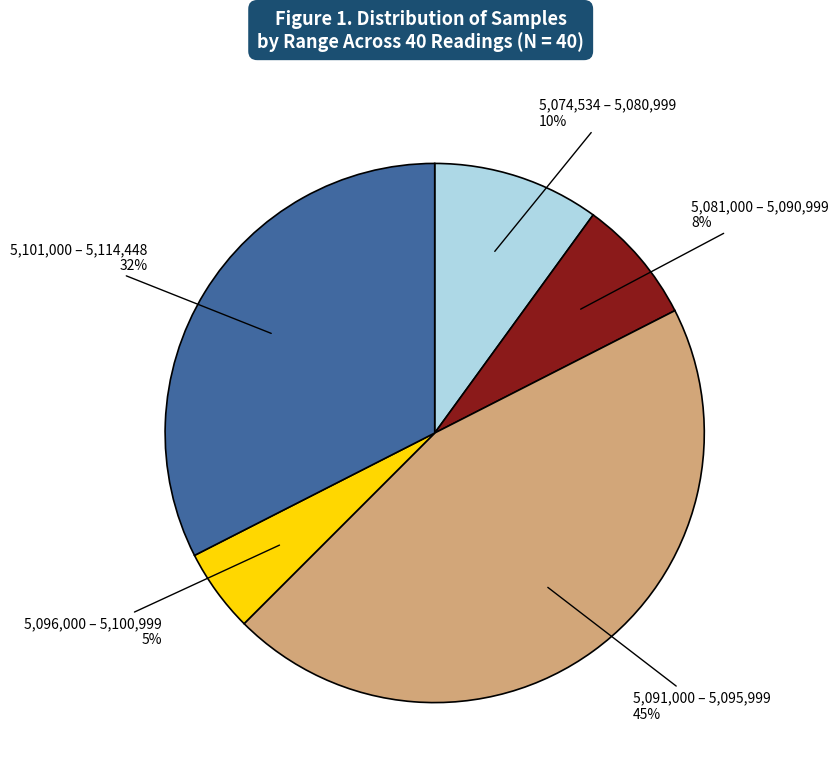

Is there a majority slice in this chart?

No